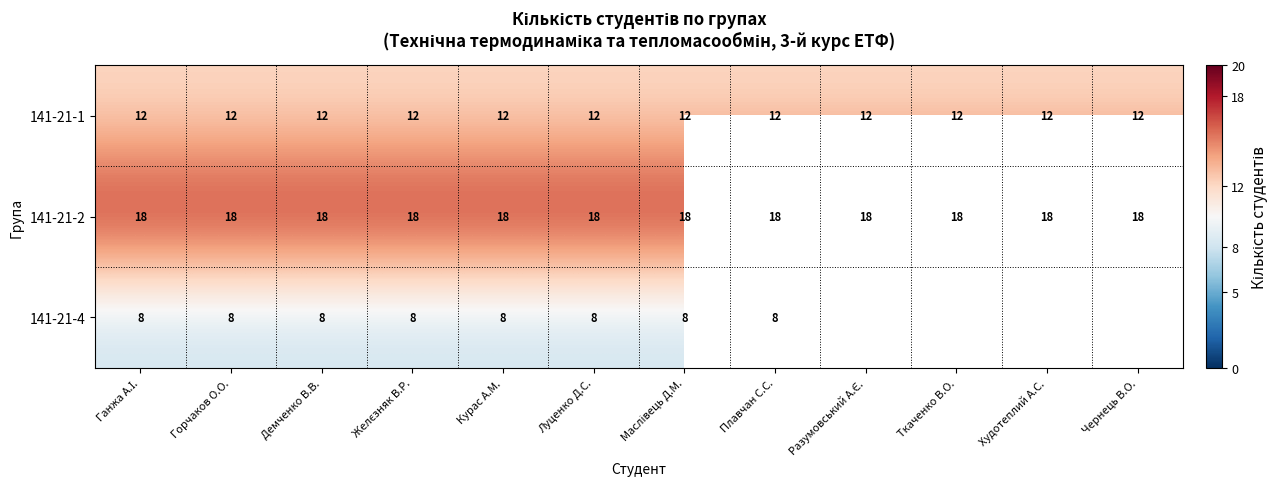

Rank the series at Курас А.М. from highest to lowest value.

141-21-2, 141-21-1, 141-21-4